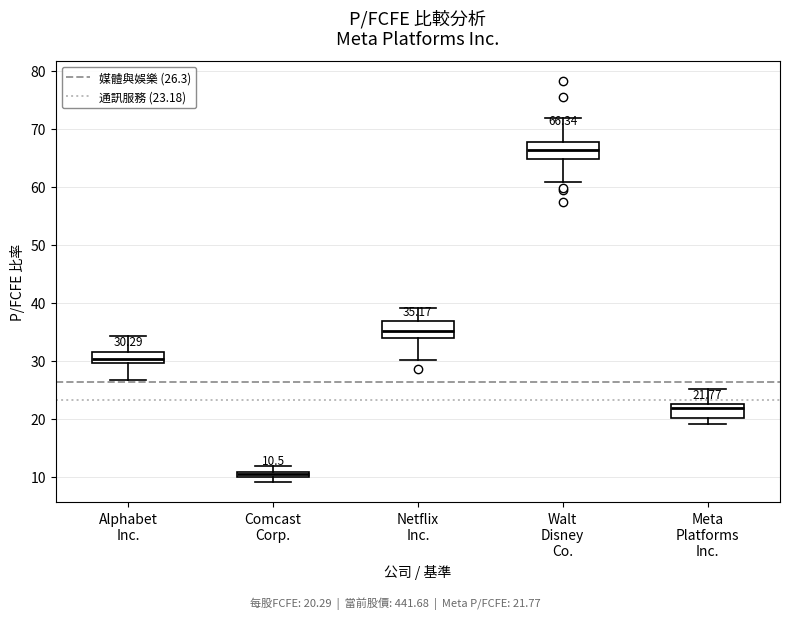

Which box has the lowest median line?

Comcast Corp.